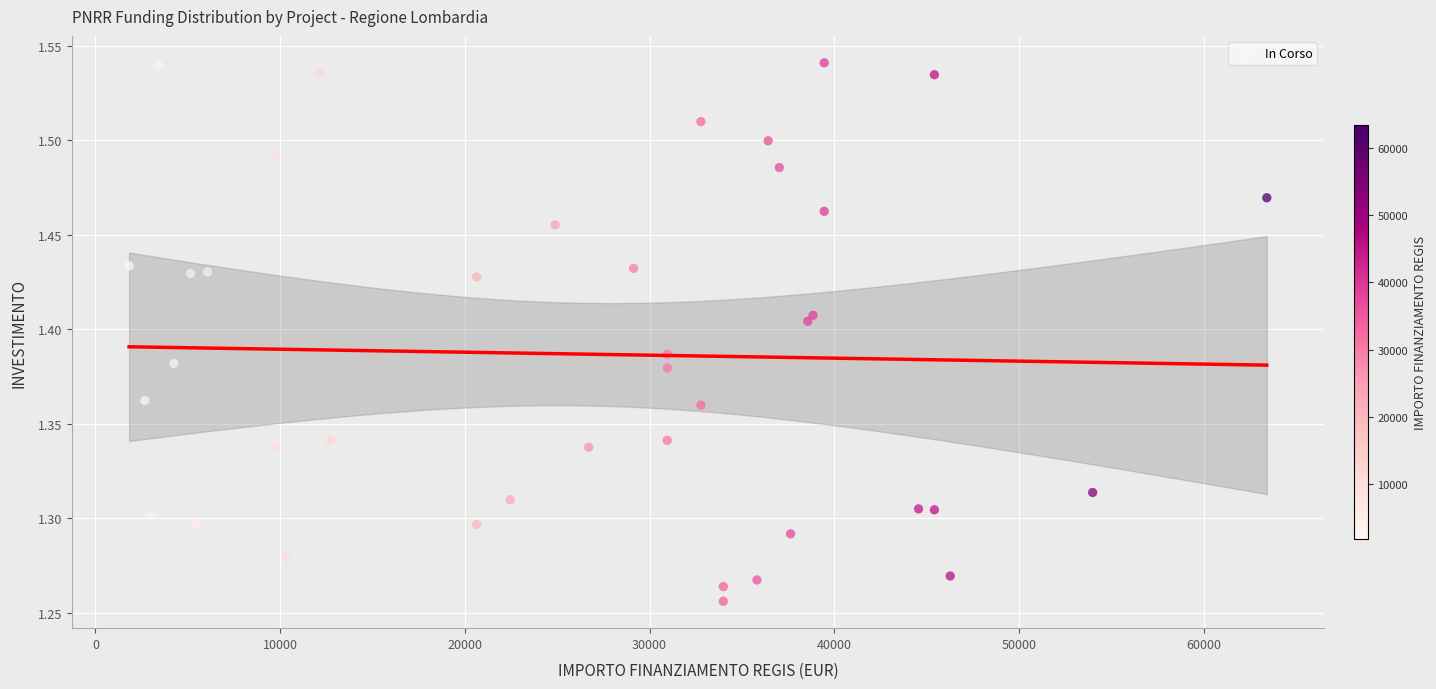

What is the range of X values (max minus min)?

61597.0